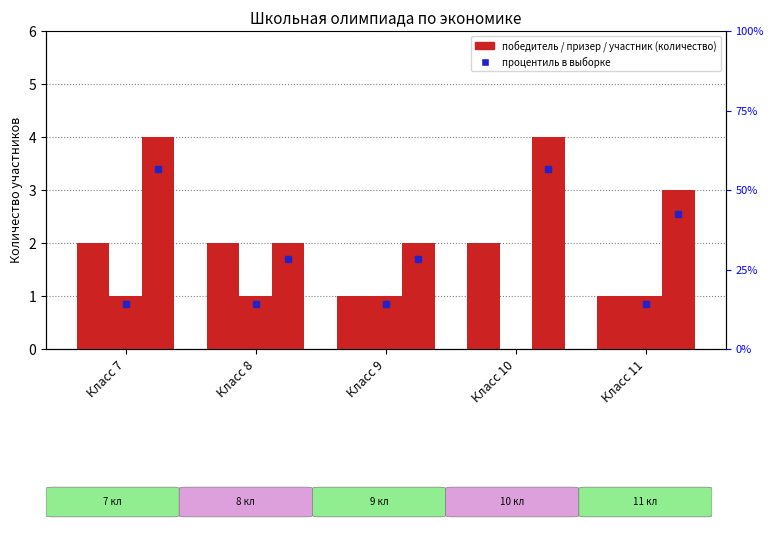

How many series are shown in this chart?

3